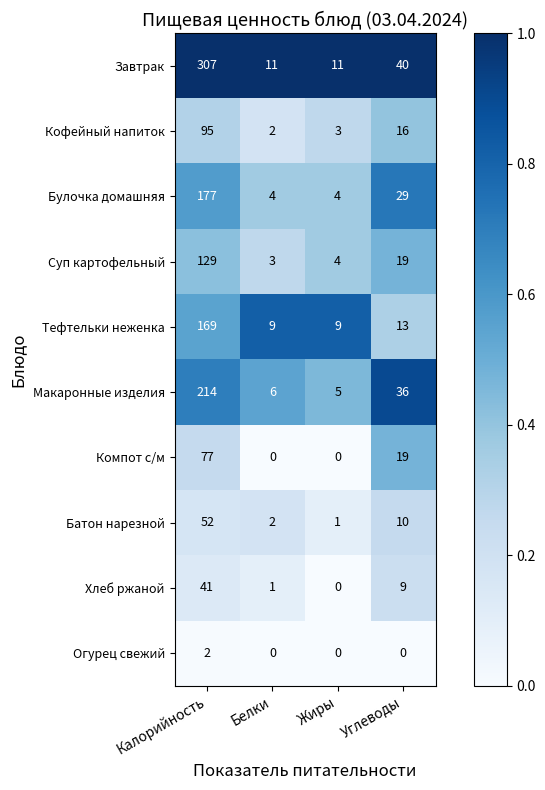

List the series in order of their peak value, lowest first.

Огурец свежий, Хлеб ржаной, Батон нарезной, Компот с/м, Кофейный напиток, Суп картофельный, Тефтельки неженка, Булочка домашняя, Макаронные изделия, Завтрак